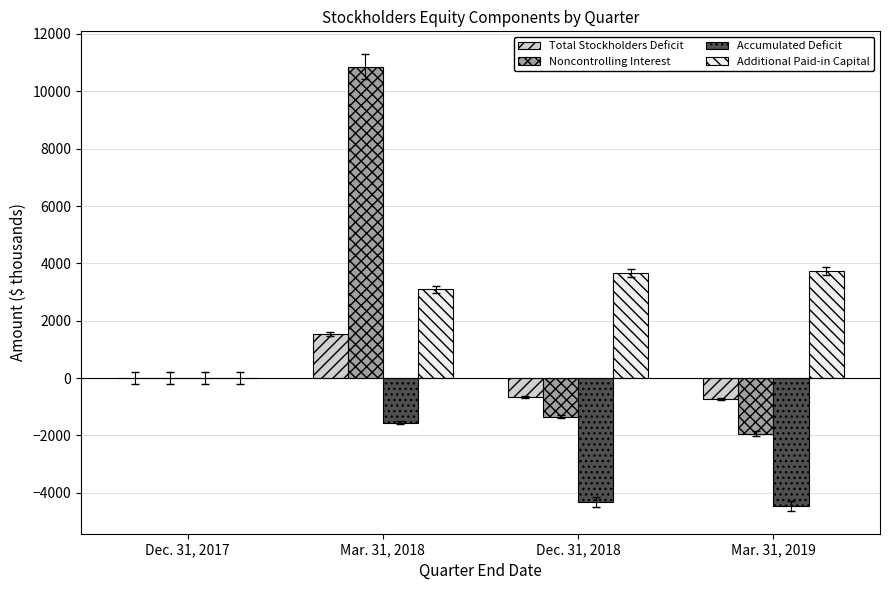

Where is Total Stockholders Deficit nearest to the value 413?

Dec. 31, 2017